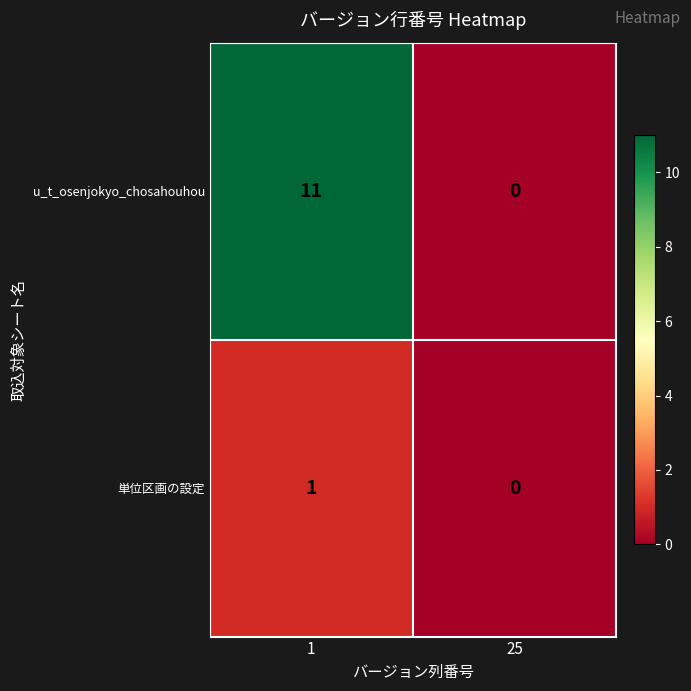

Reading left to right, transcribe all the data shown in this chart.

u_t_osenjokyo_chosahouhou: 11	0
単位区画の設定: 1	0